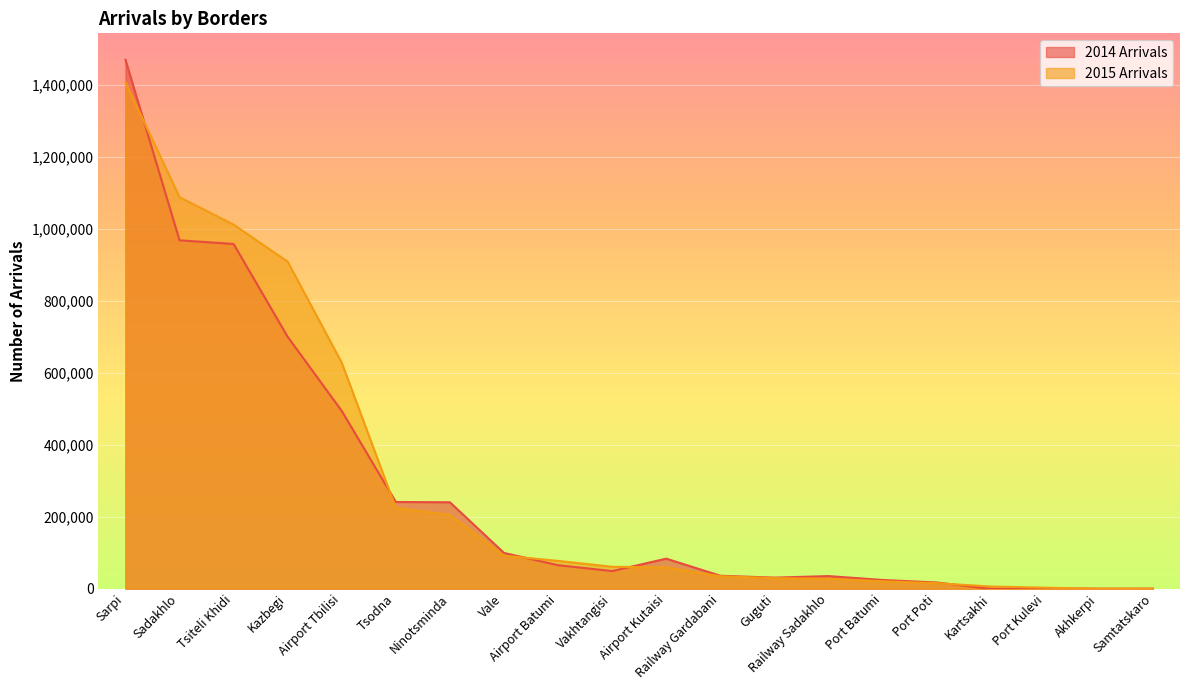

Does the chart display data point markers on the line(s)?

No